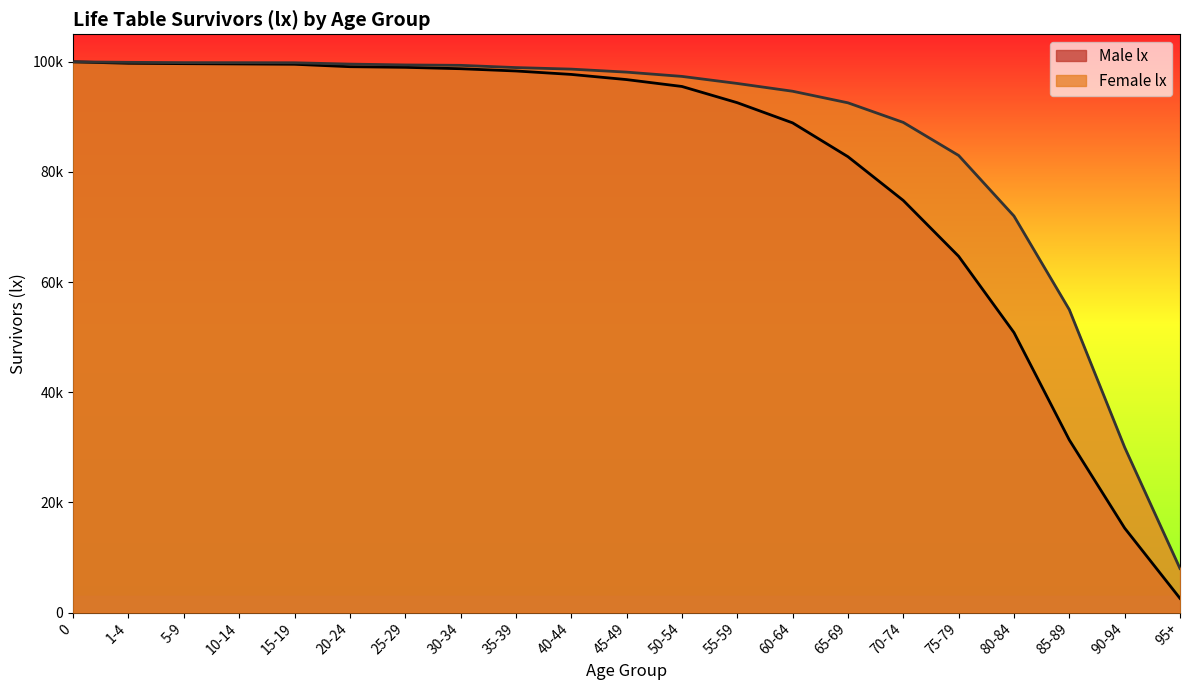

The chart shows a value of 19649 at 85-89. True or false?

False